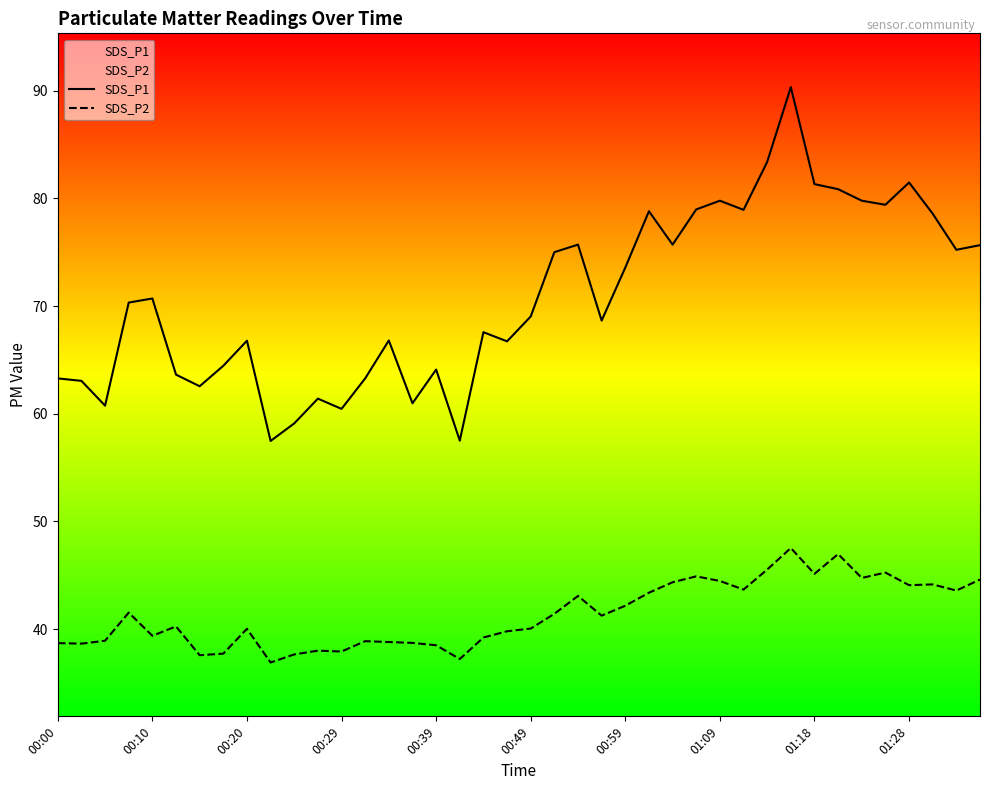

How many values in the SDS_P1 series exceed 70?

20